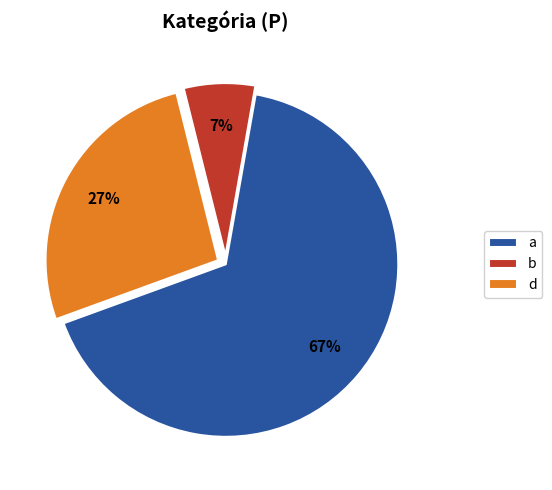

How many slices are in this pie chart?

3